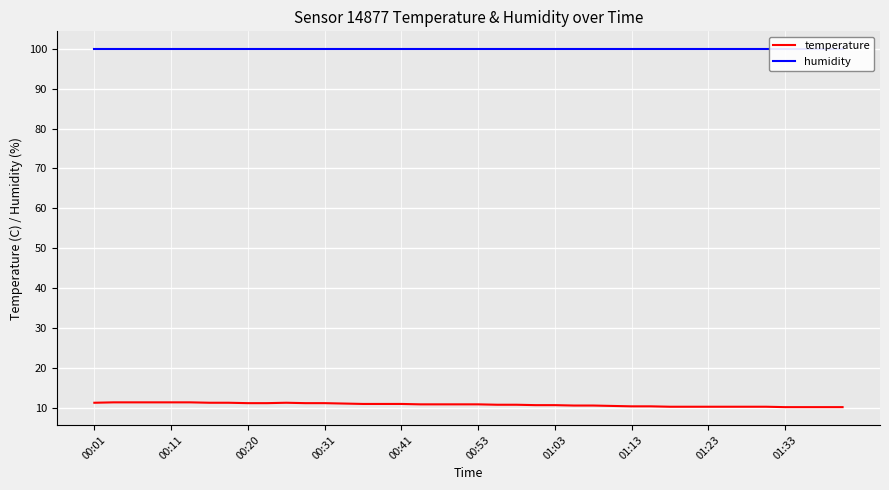

What is the average value of the temperature series?

10.7